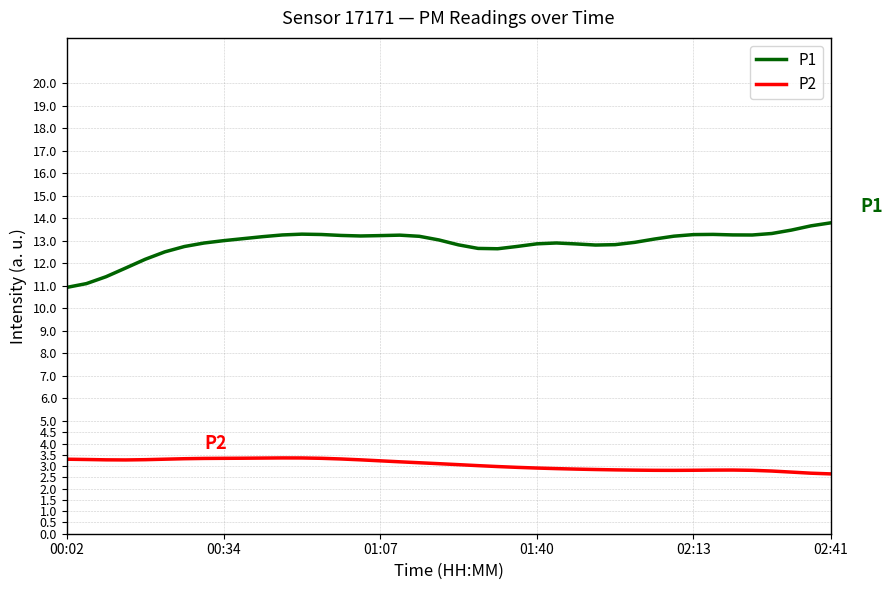

What is the difference between the maximum and minimum values in the P2 series?

0.7